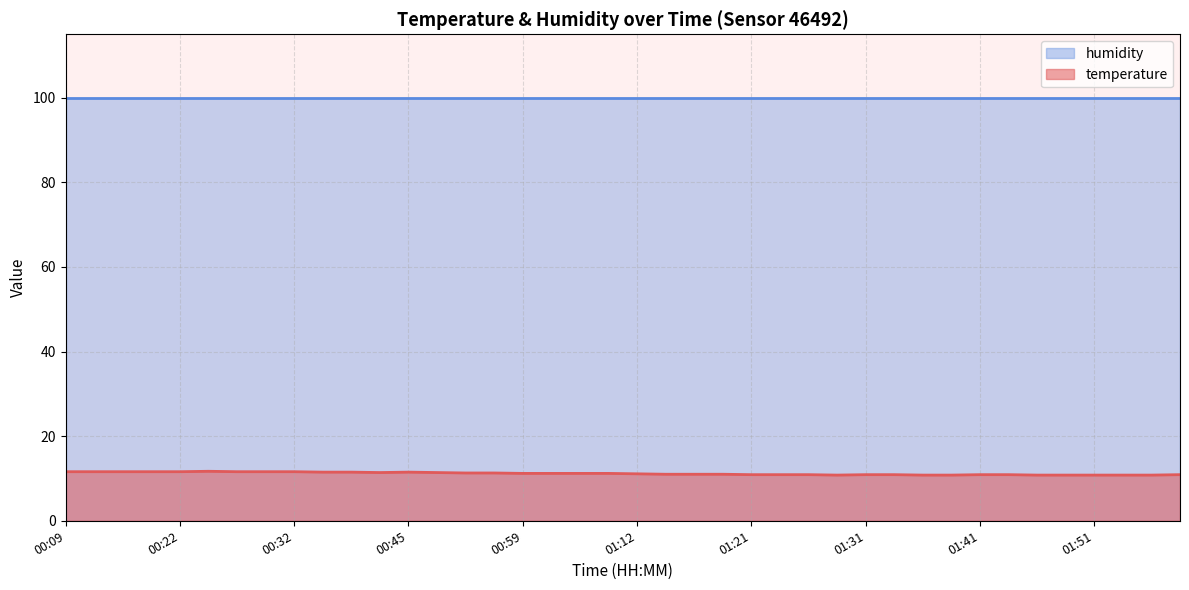

Where does the data first go above 11?

00:09